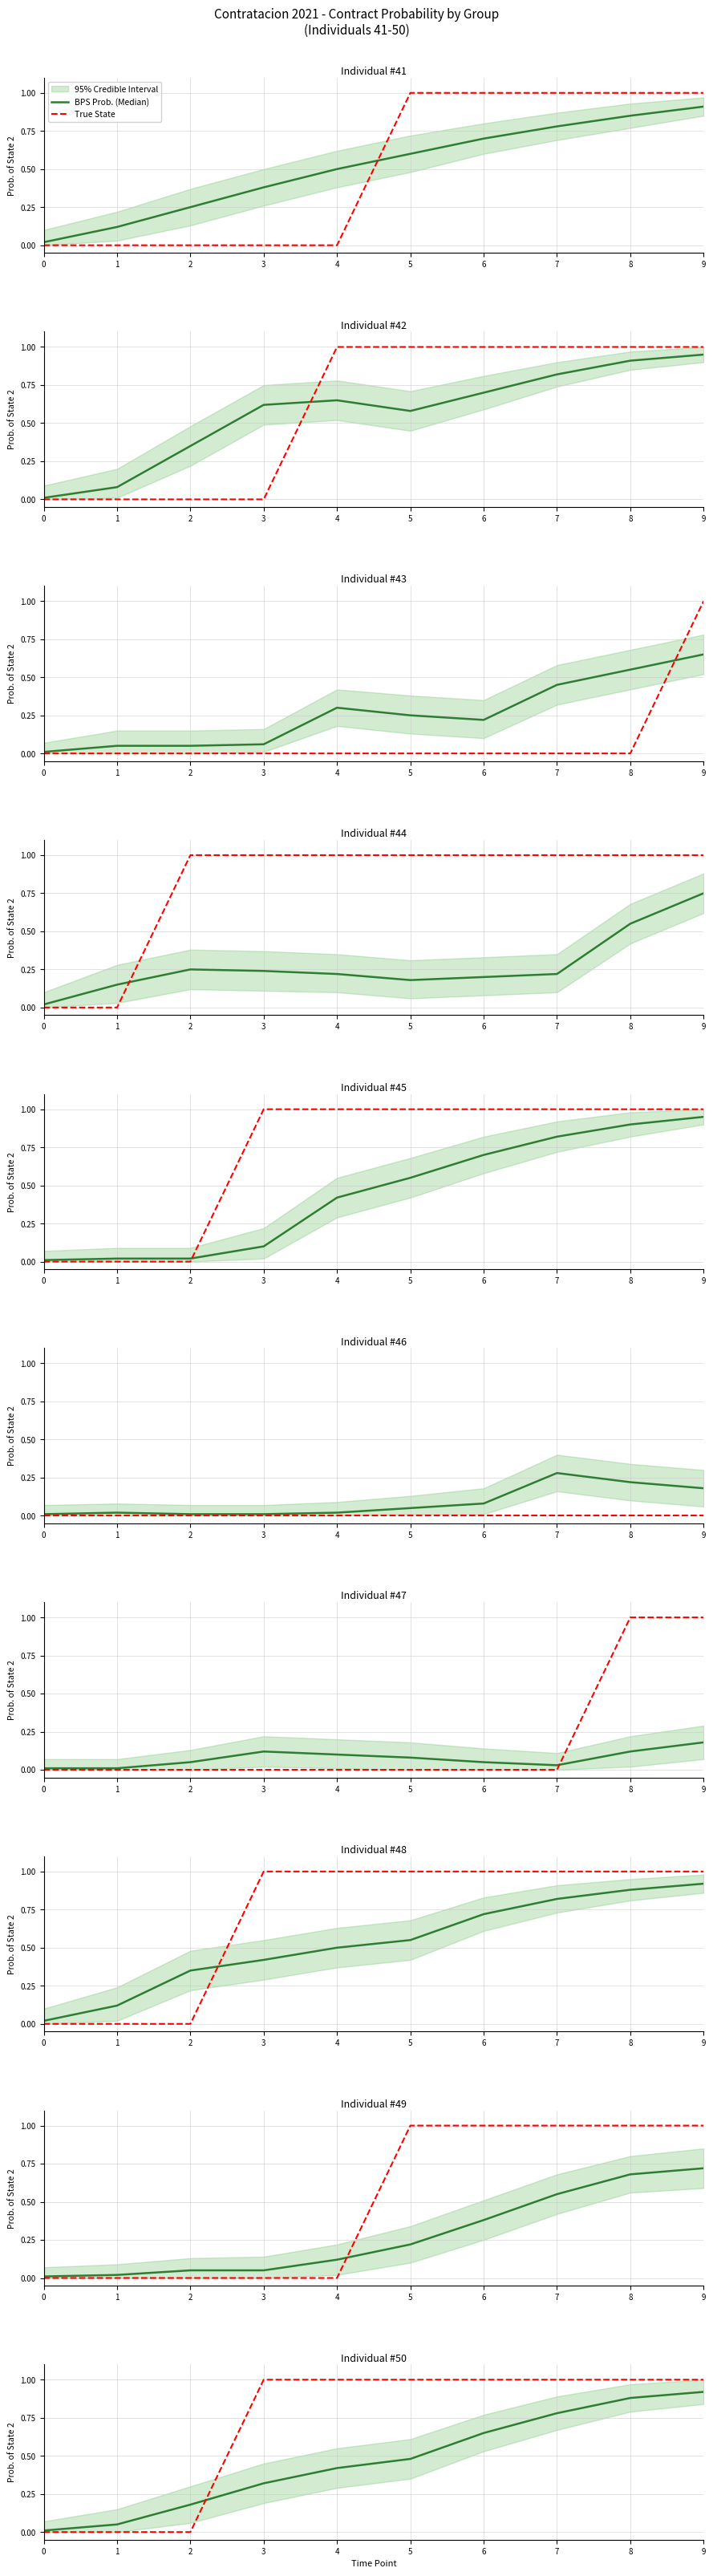

Count the number of categories in the chart.

10